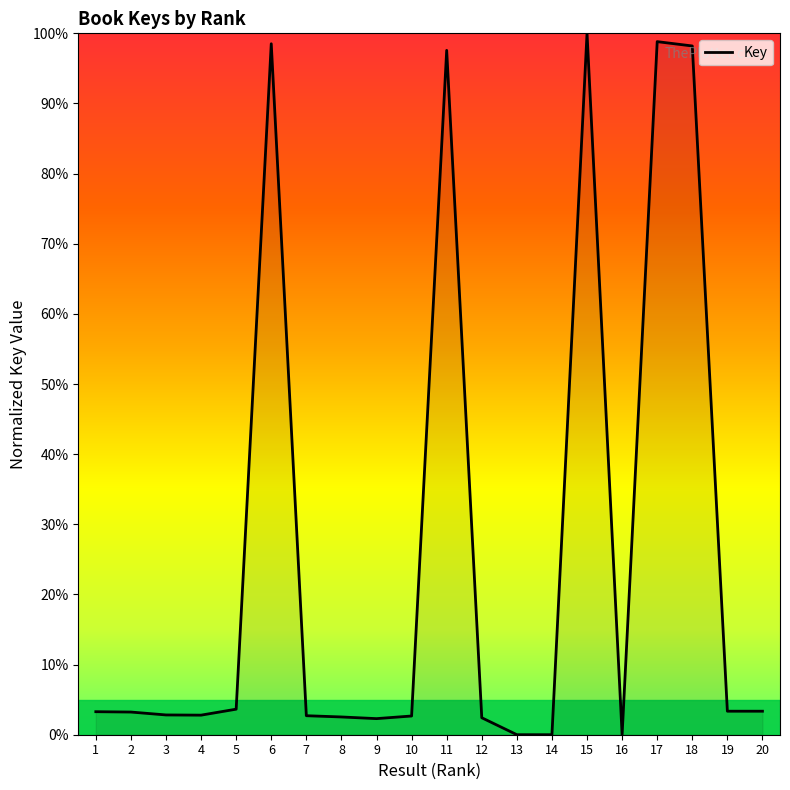

Is it true that the value at 11 is 174.7?

False